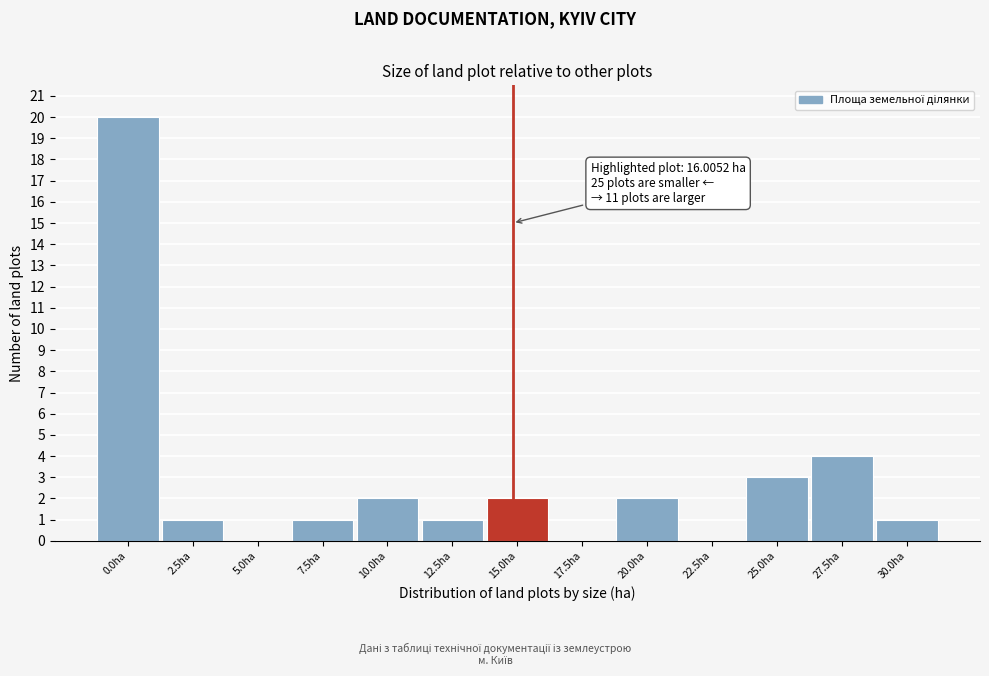

Reading left to right, transcribe all the data shown in this chart.

0.0ha=20	2.5ha=1	5.0ha=0	7.5ha=1	10.0ha=2	12.5ha=1	15.0ha=2	17.5ha=0	20.0ha=2	22.5ha=0	25.0ha=3	27.5ha=4	30.0ha=1